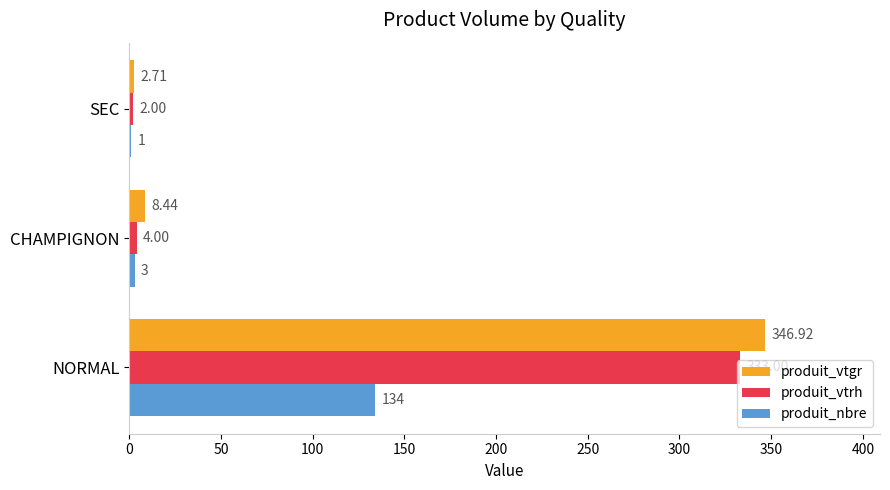

Is the value of produit_vtgr at CHAMPIGNON greater than the value of produit_vtrh at SEC?

Yes